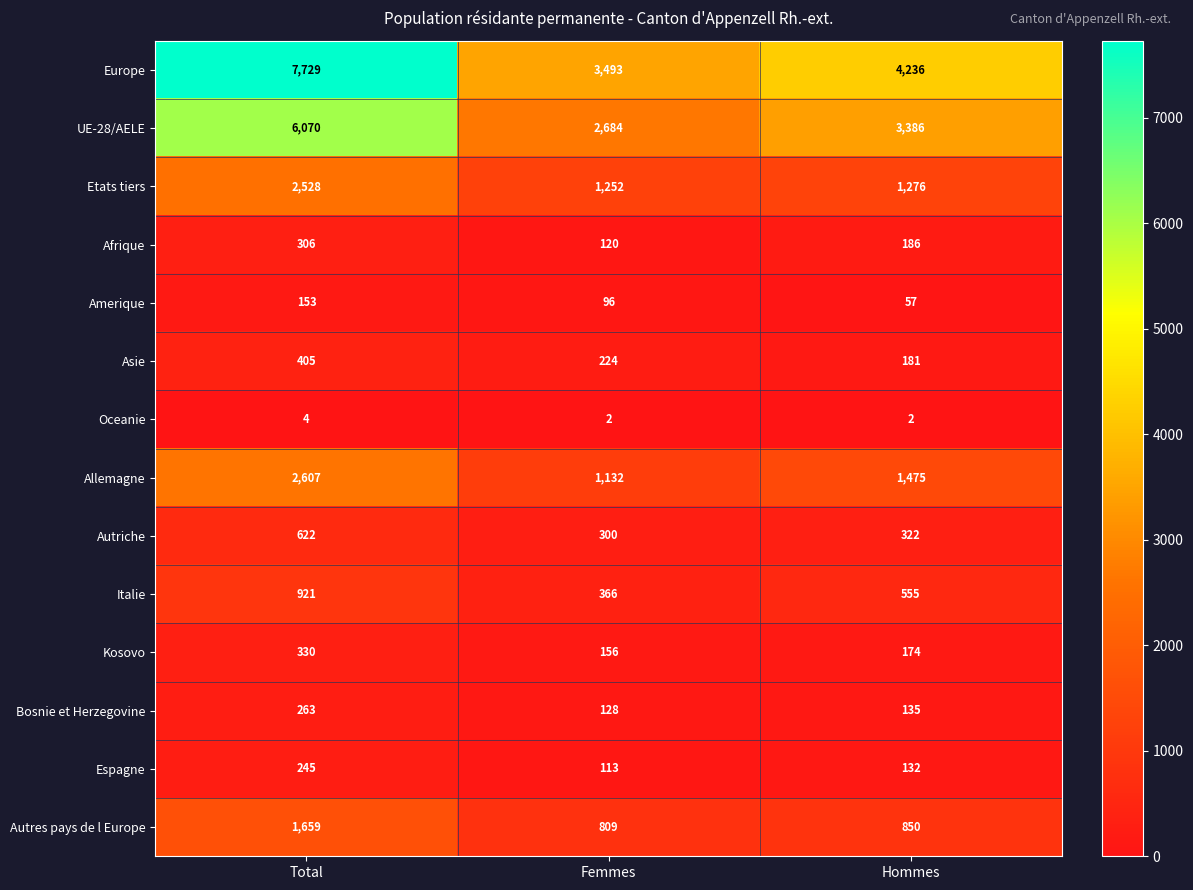

How many data points does each series have?

3